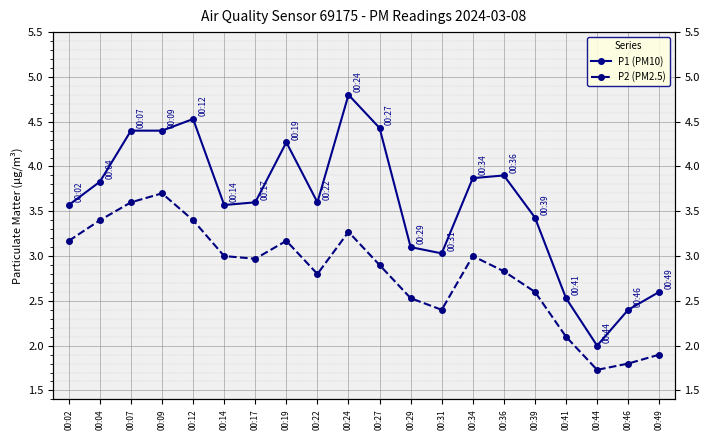

At which label does P2 (PM2.5) reach its peak?

00:09